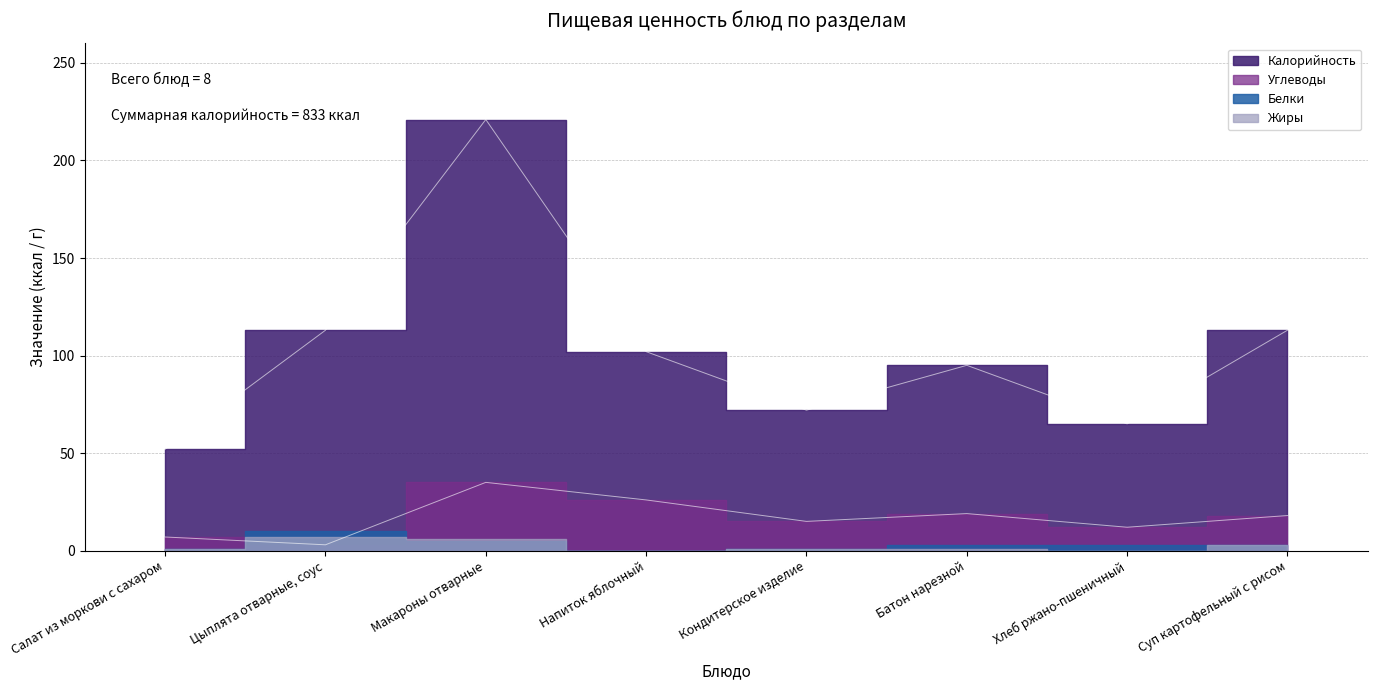

Between Салат из моркови с сахаром and Напиток яблочный, which series saw the biggest shift?

Калорийность